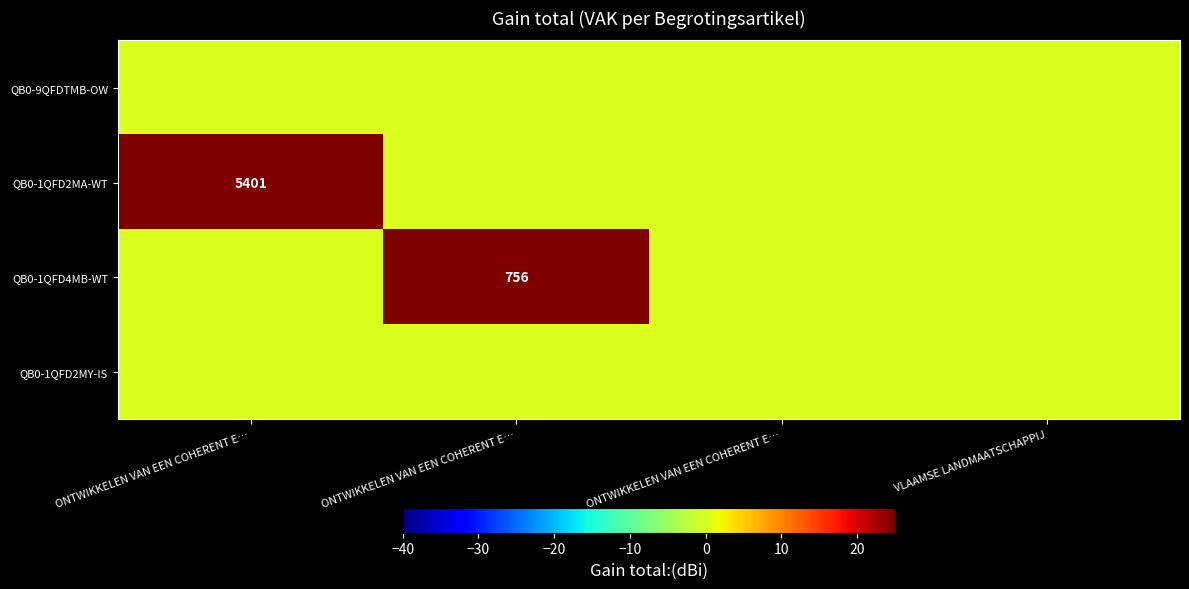

Read the QB0-1QFD4MB-WT value at ONTWIKKELEN VAN EEN COHERENT E….

756